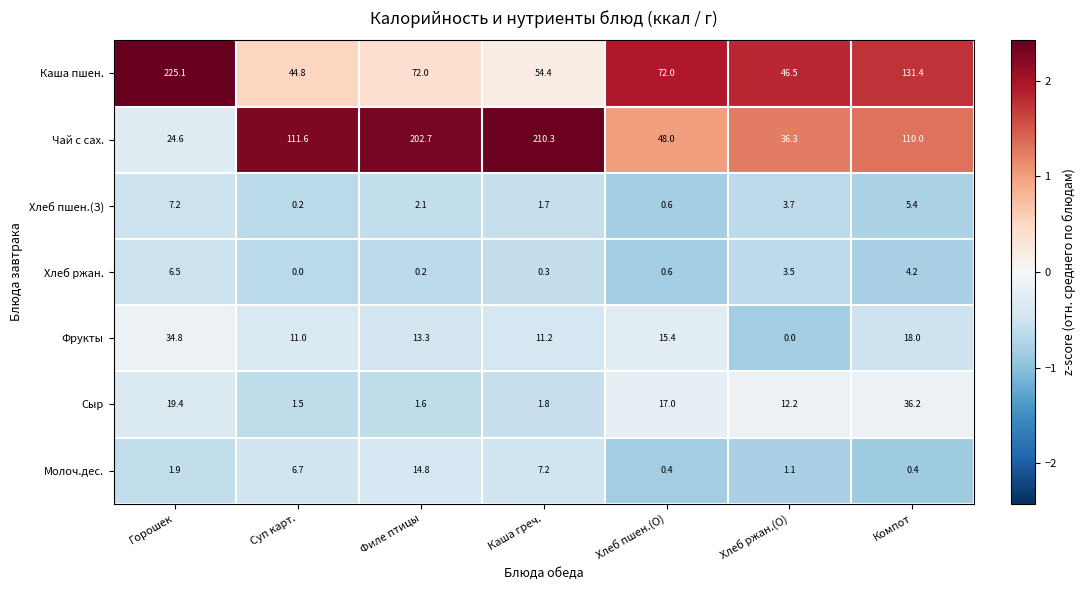

Is it true that Молоч.дес. equals 0.6 at Хлеб ржан.(О)?

False